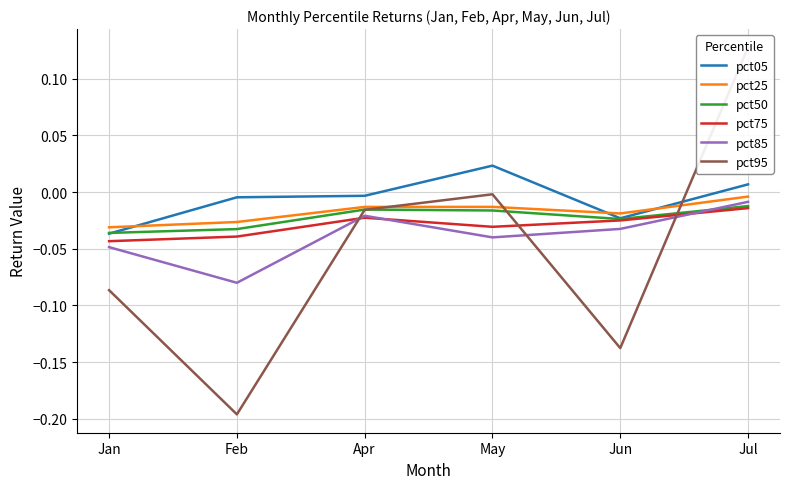

At how many categories does at least one series exceed 0?

2